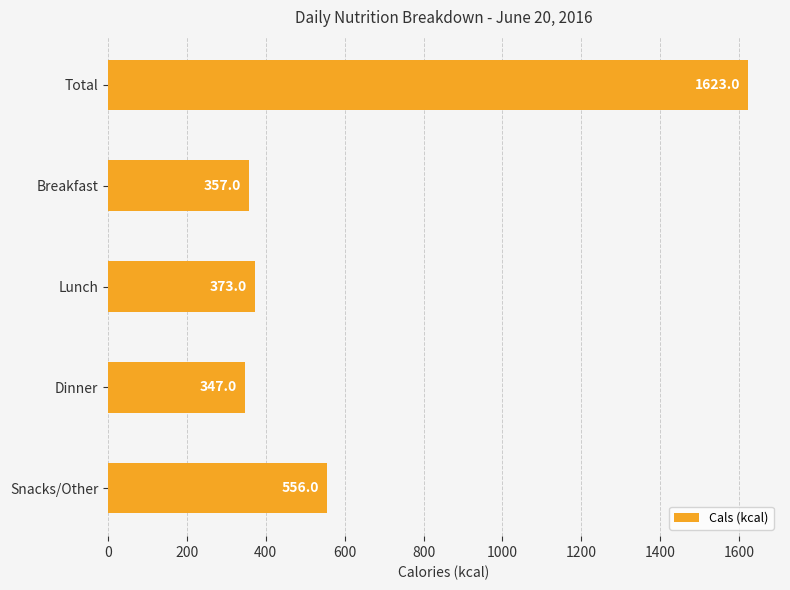

At which label is the value closest to 985?

Snacks/Other